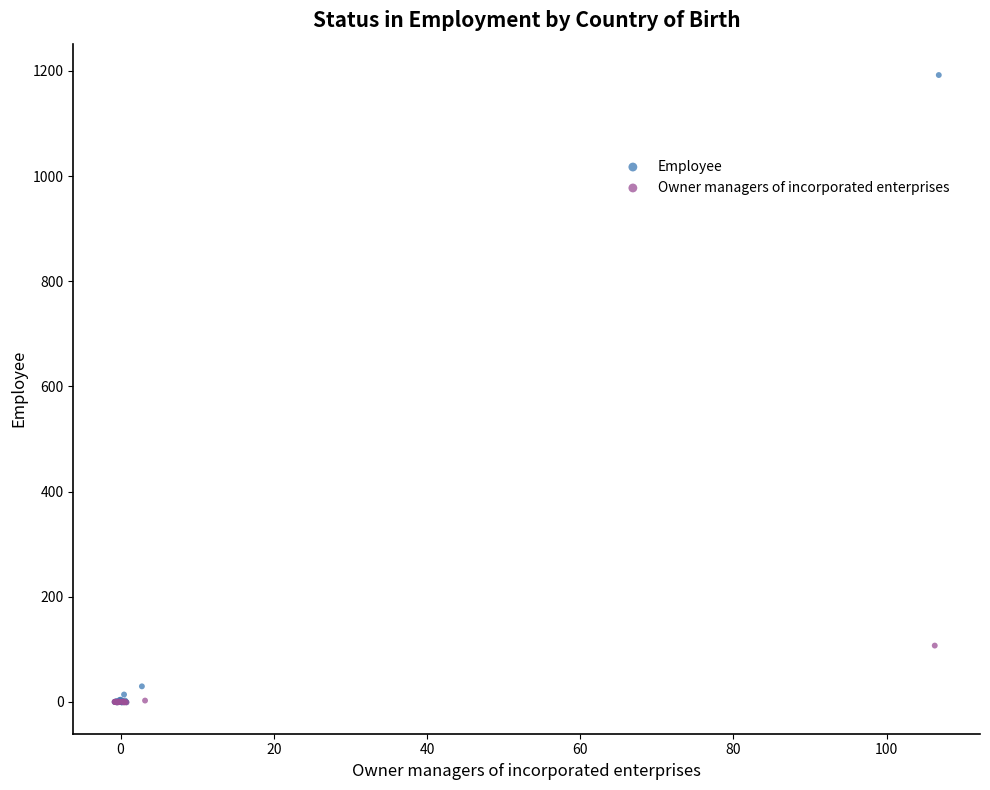

What are all the series names shown in the legend?

Employee, Owner managers of incorporated enterprises